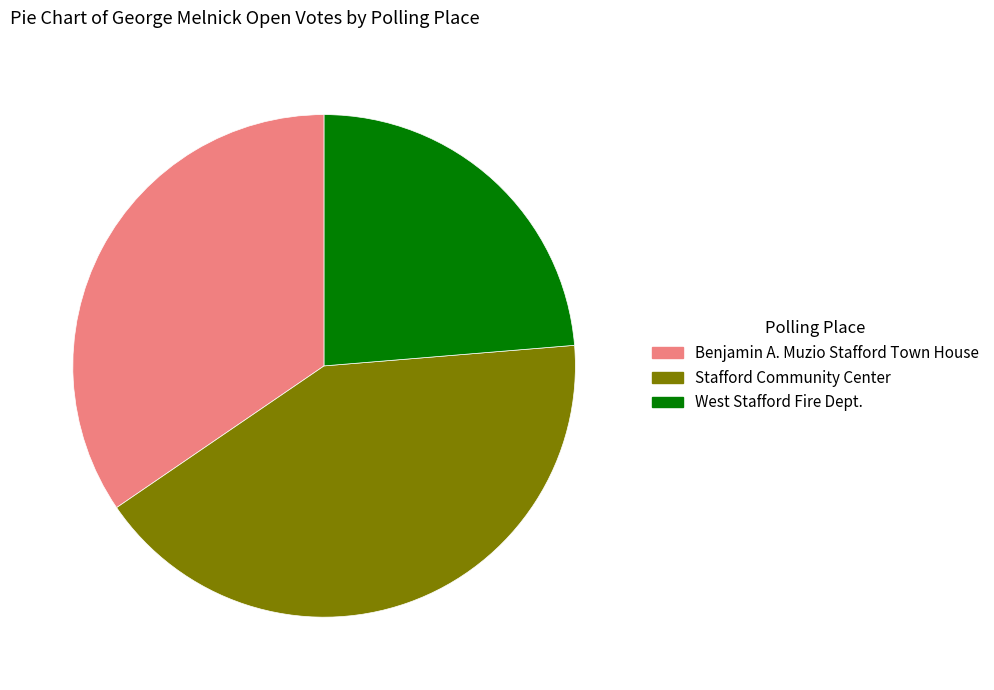

Approximately how many times larger is the value at West Stafford Fire Dept. compared to Benjamin A. Muzio Stafford Town House?

0.7